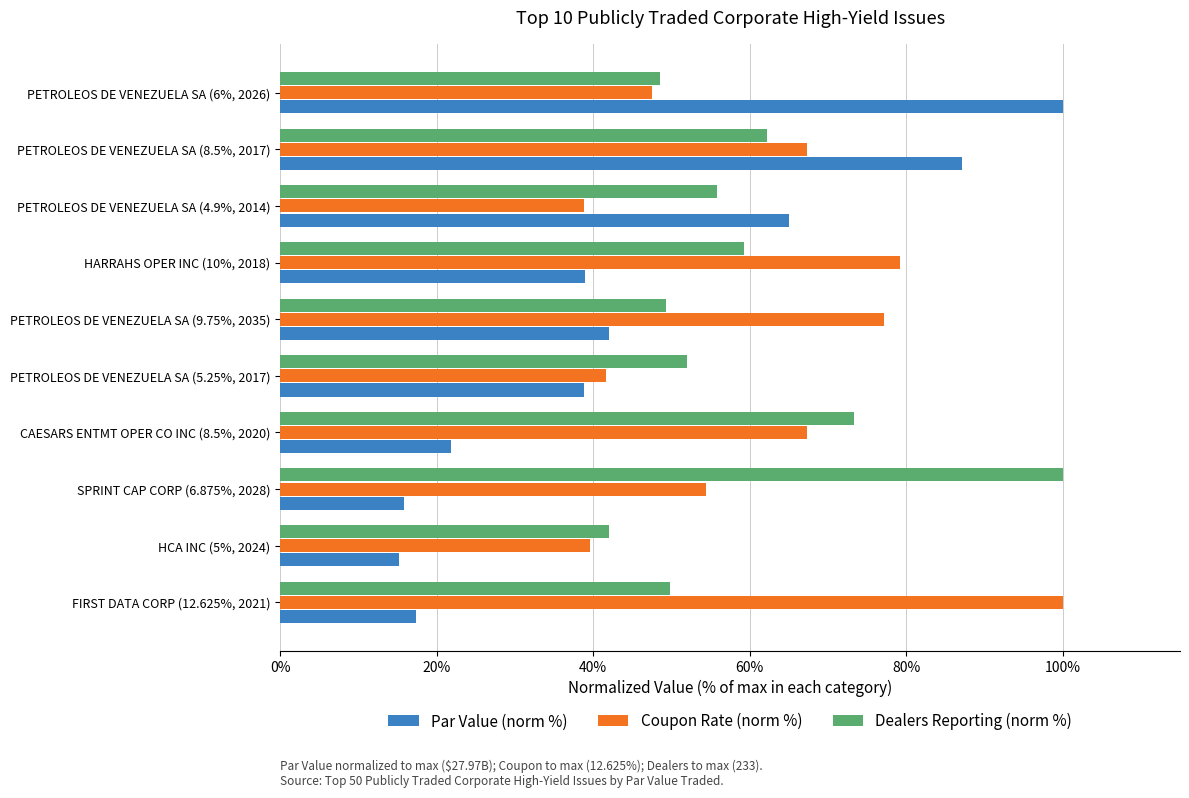

Which series has the largest range (max minus min)?

Par Value (norm %)